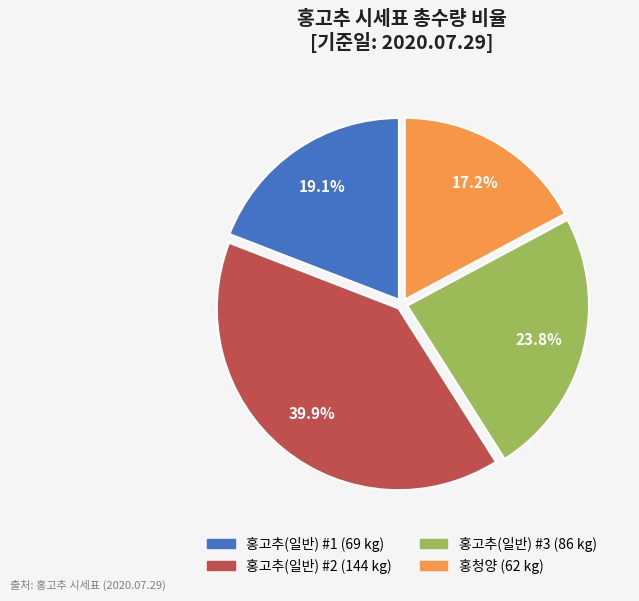

What percentage is the 홍고추(일반) #1 slice, to the nearest percent?

19%